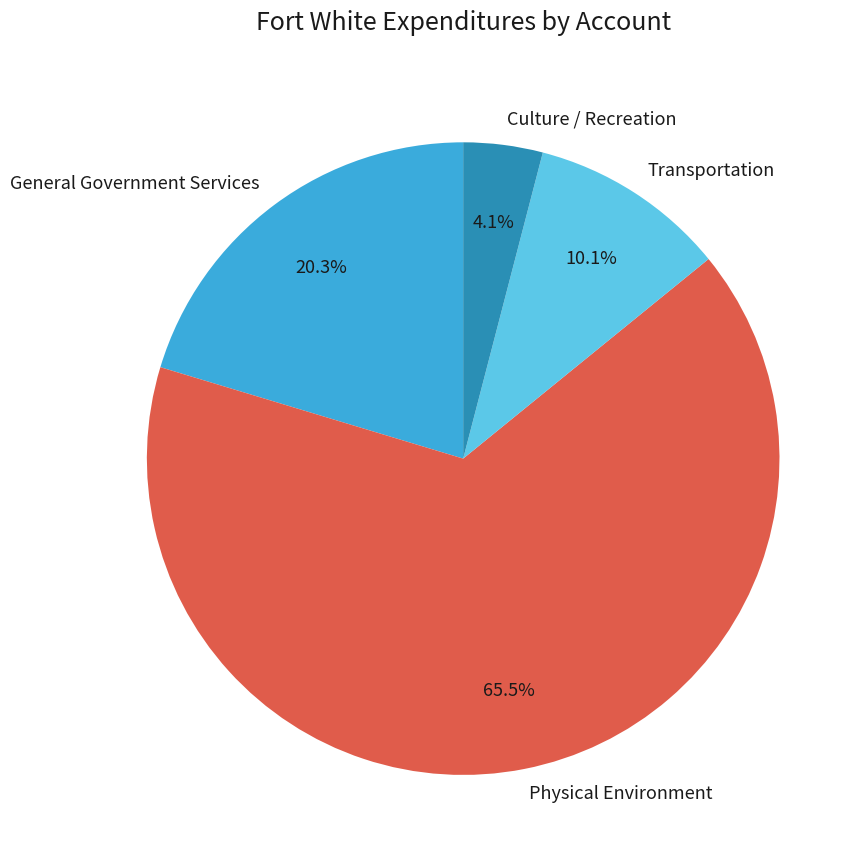

To the nearest percent, what is the combined percentage of Physical Environment and Transportation?

76%